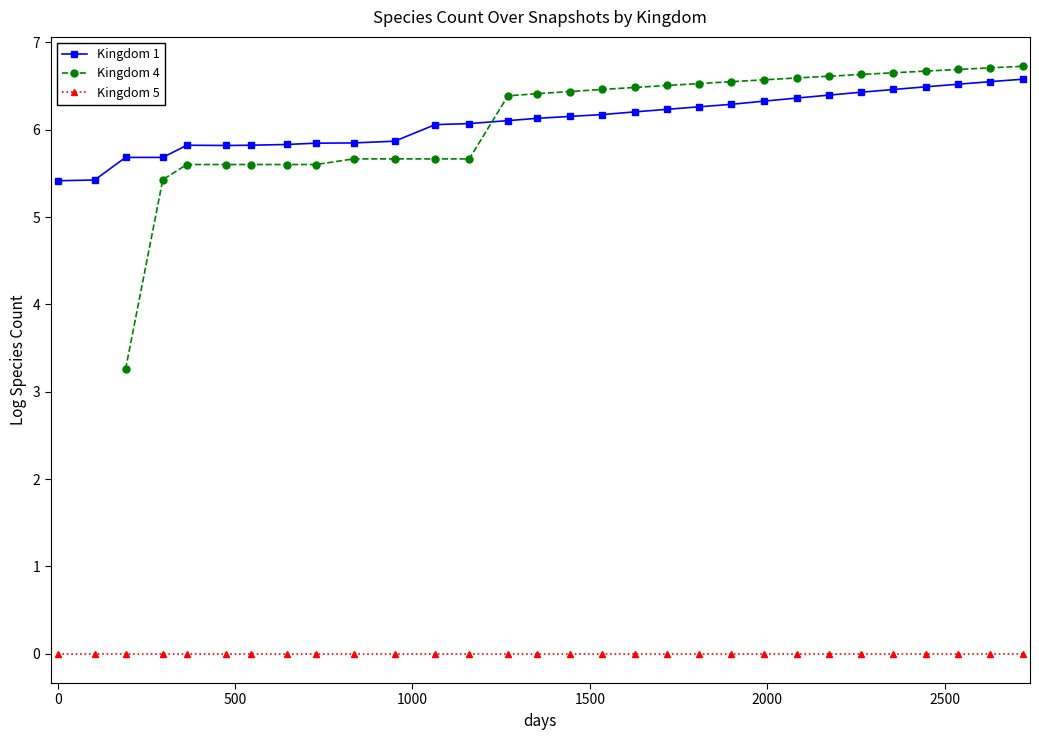

True or false: Kingdom 5 and Kingdom 1 intersect in this chart.

False